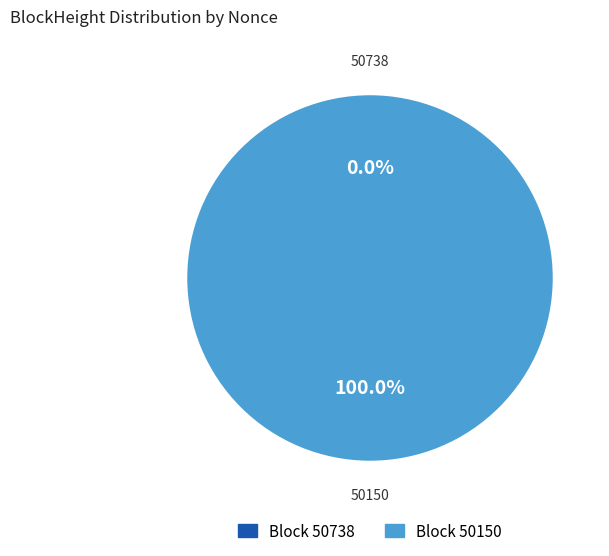

Which category has the smallest portion of the pie?

50738